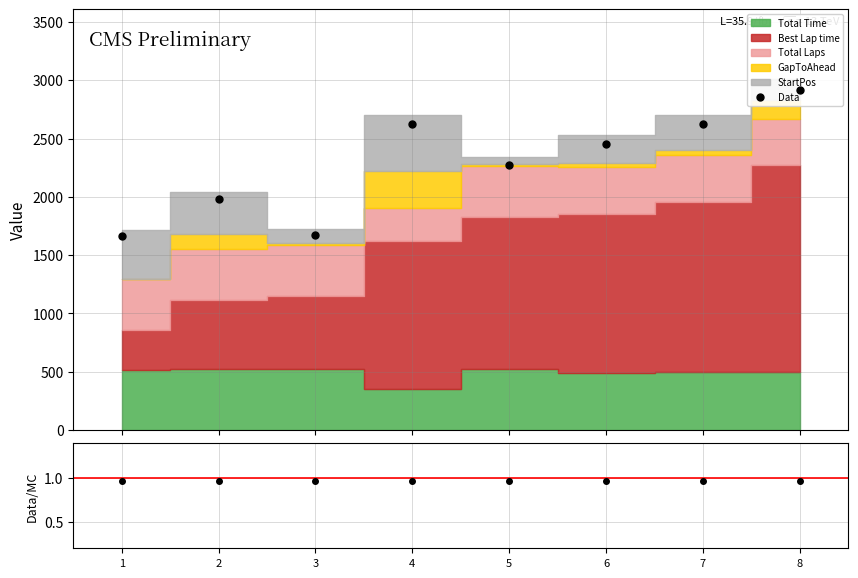

Reading left to right, what are all the values shown in this chart?

Data: 1665.6	1978.5	1672.9	2623.6	2268.7	2453.7	2621.1	2916.9
Data/MC: 1.0	1.0	1.0	1.0	1.0	1.0	1.0	1.0